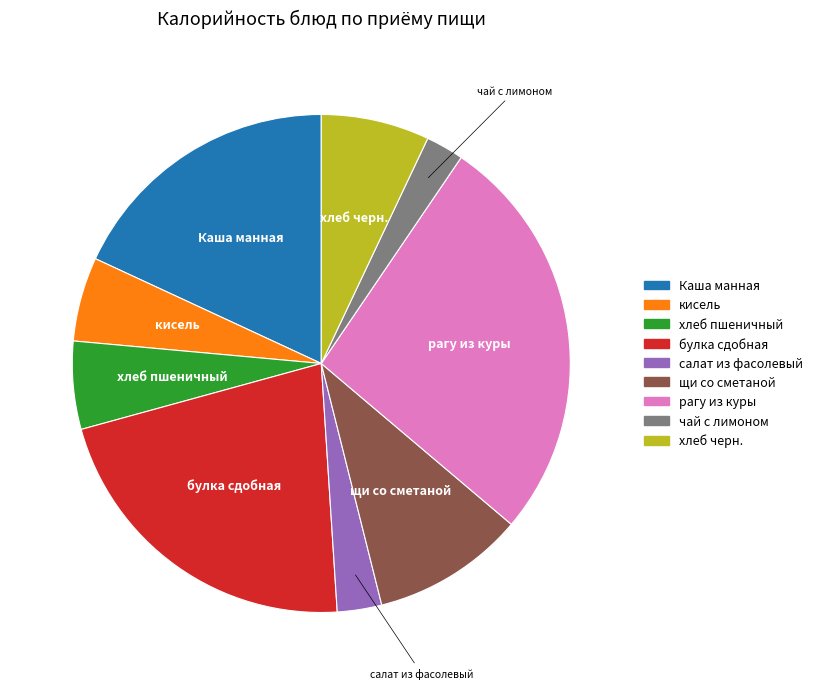

Is рагу из куры the majority of the pie?

No